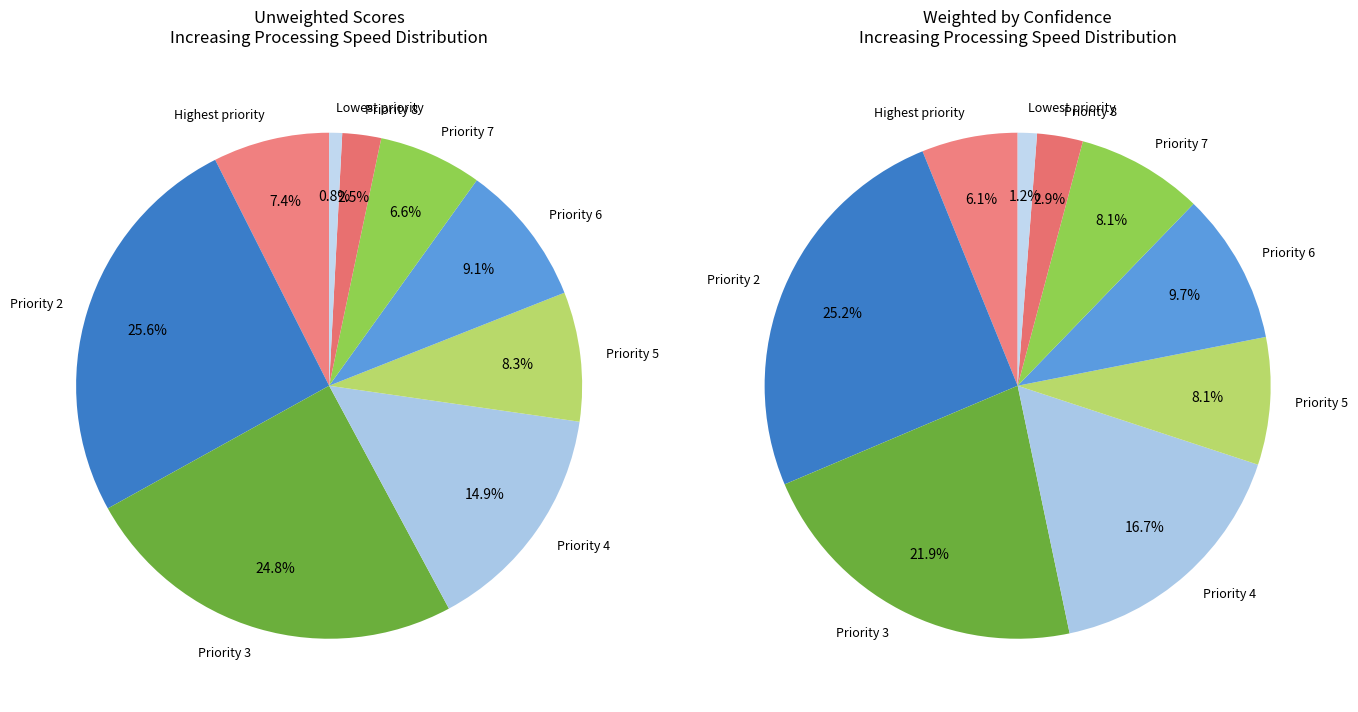

Count the number of slices in the pie.

9